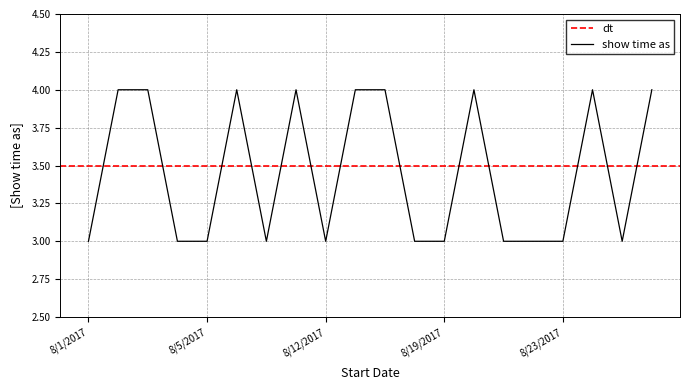

What is the label of the 10th point from the right?

8/18/2017